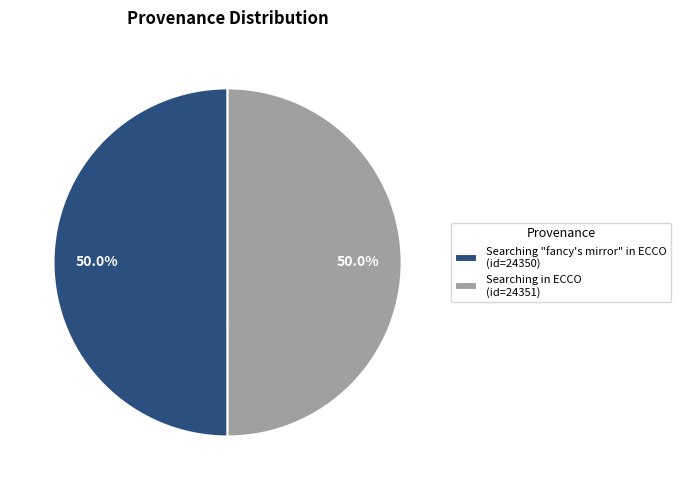

To the nearest percent, what percentage of the pie is Searching "fancy's mirror" in ECCO?

50%